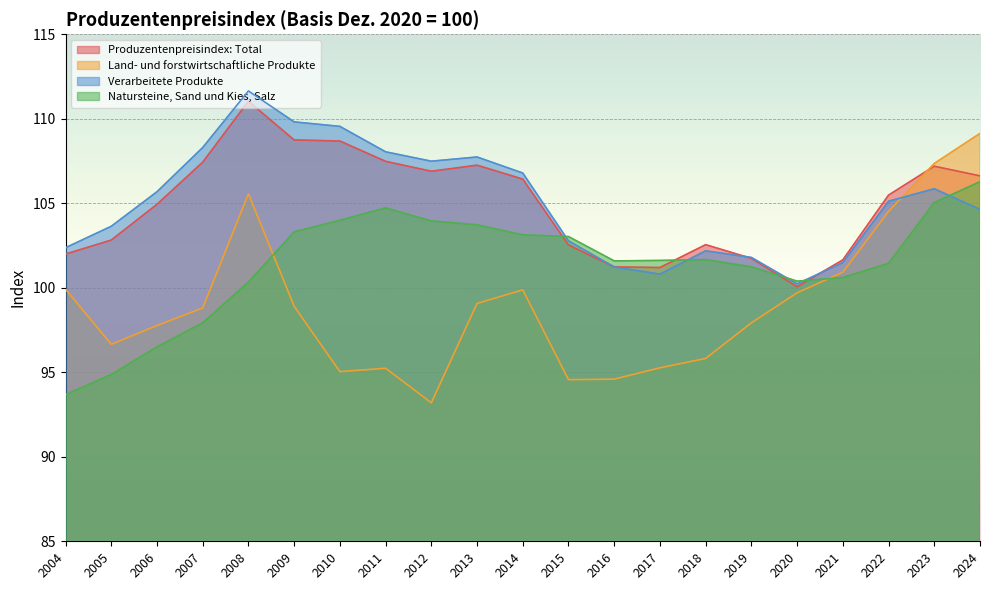

At which category does Land- und forstwirtschaftliche Produkte reach its first local peak?

2008